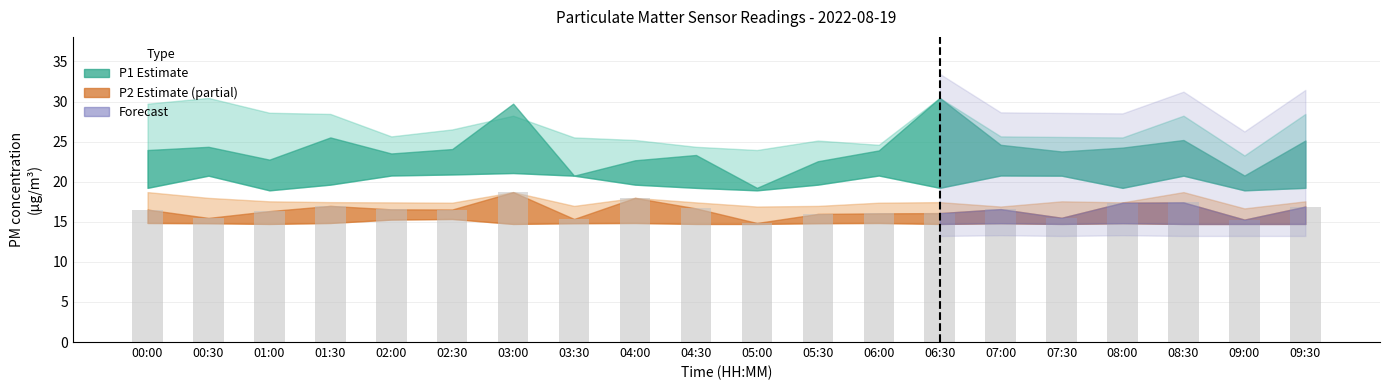

What is the greatest value displayed?

18.7